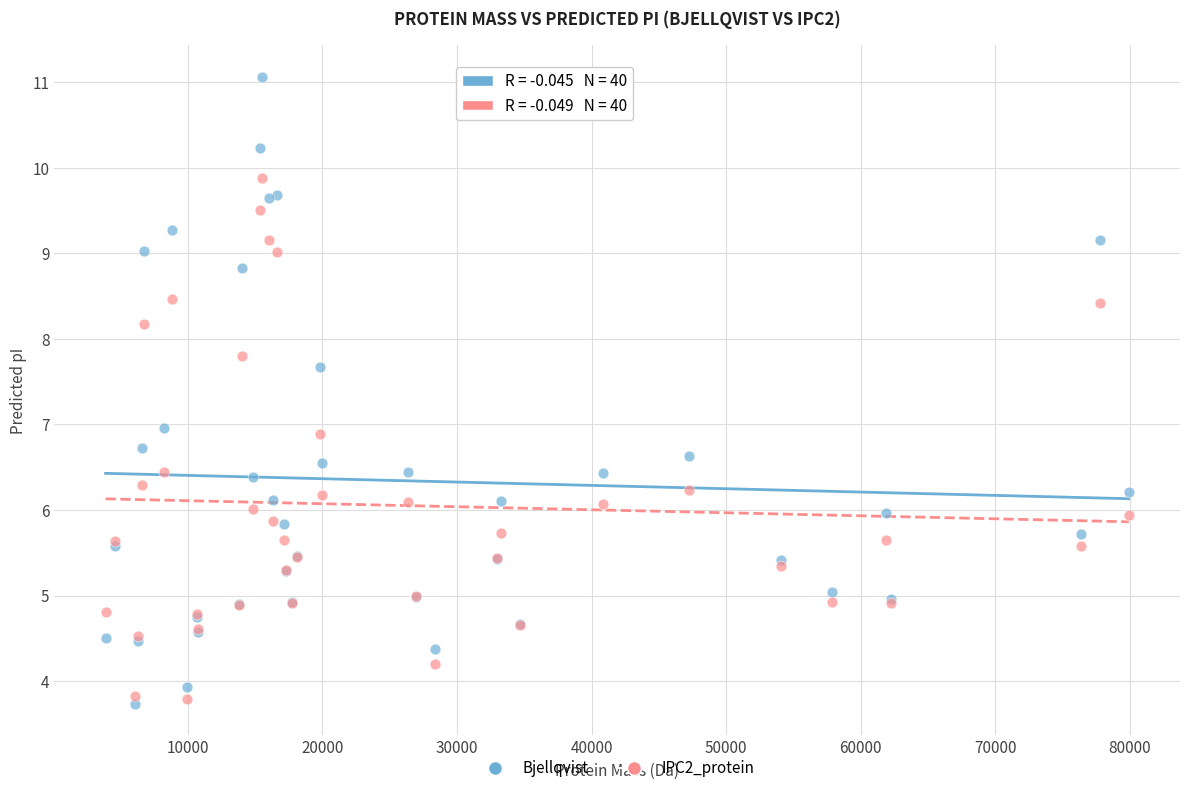

Which series has the widest spread of Y values?

Bjellqvist